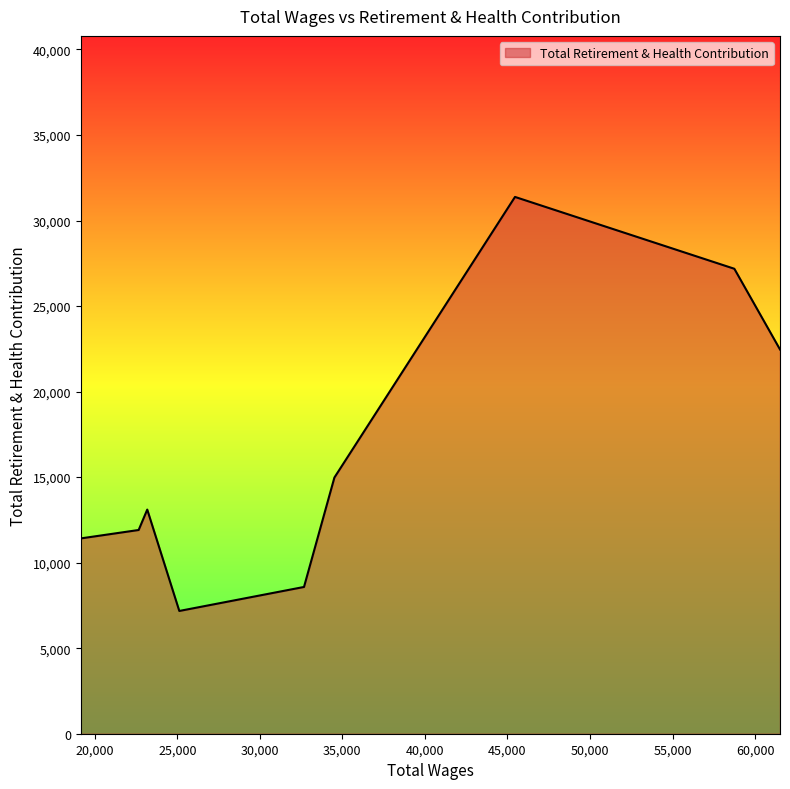

What is the minimum value shown in the chart?

7176